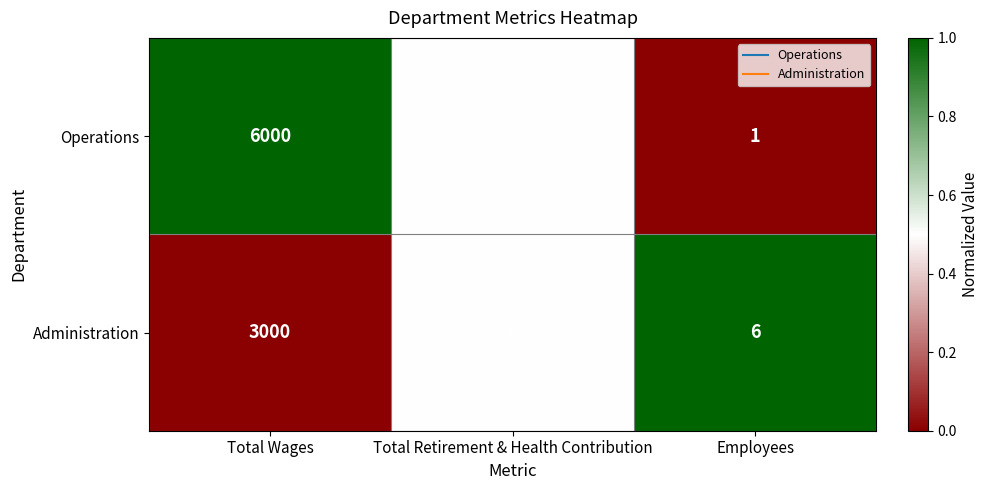

Where does the Administration series first go above 6?

Total Wages